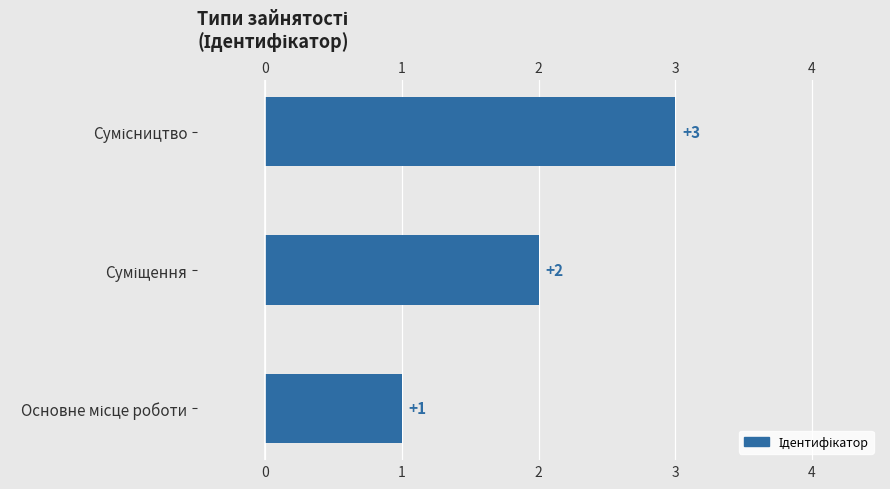

How many distinct data groups are displayed?

1